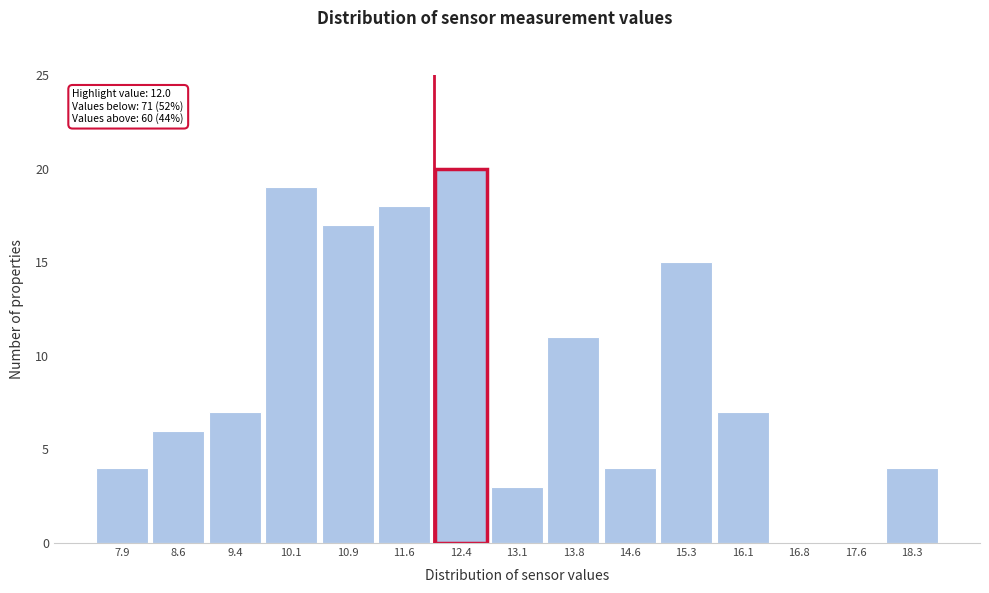

Which range on the x-axis has the tallest bar?

12.0 to 12.7